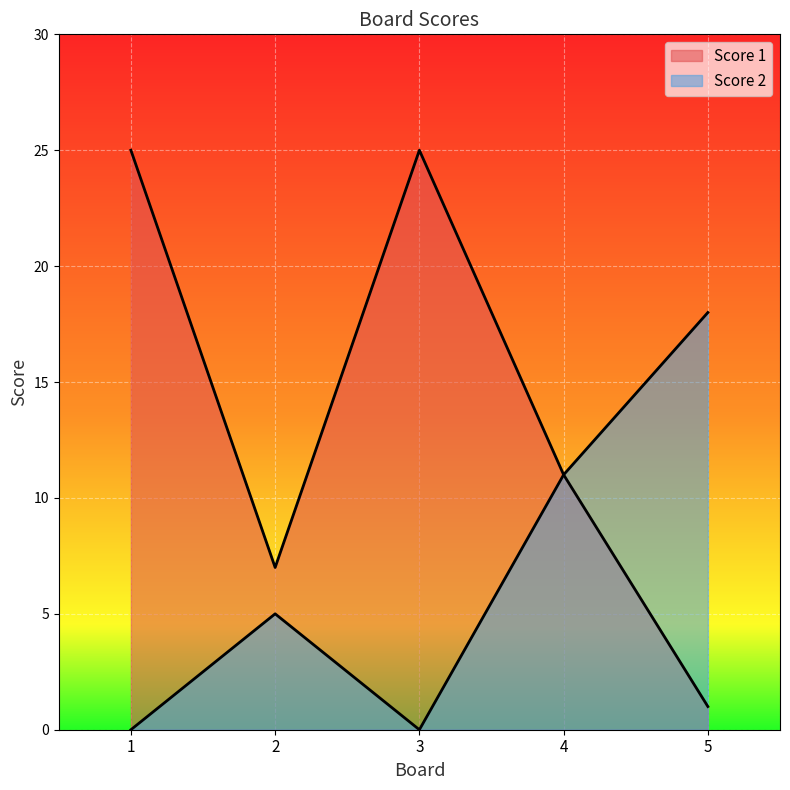

Which series has the largest total across all categories?

Score 1